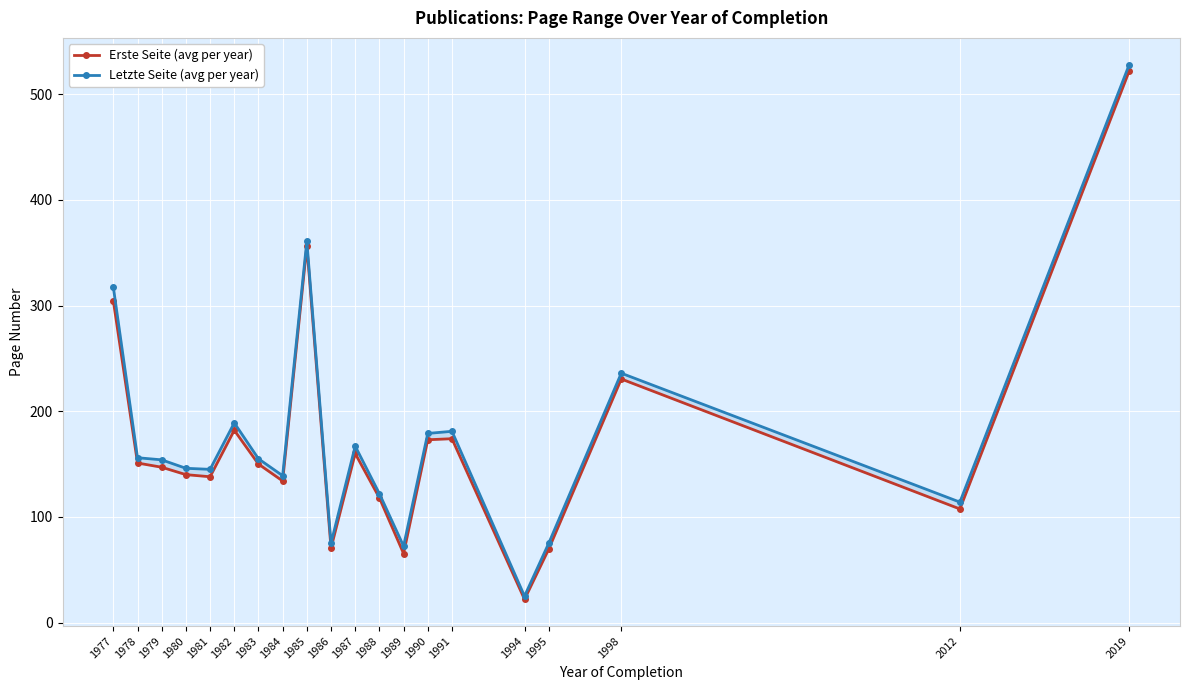

Which category has the lowest value across all series?

1994